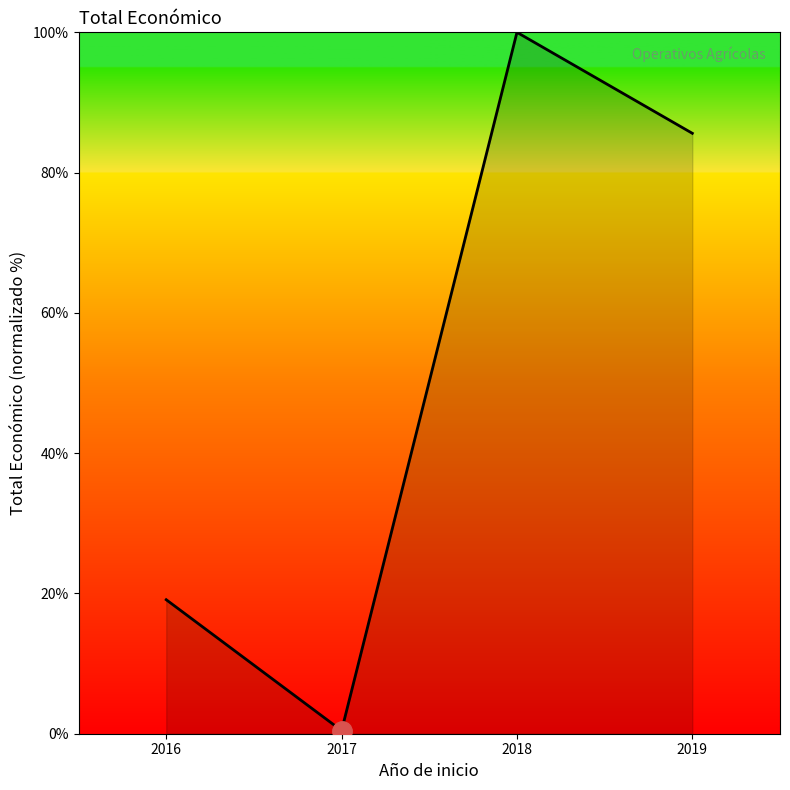

What is the sum of all values?

205.2